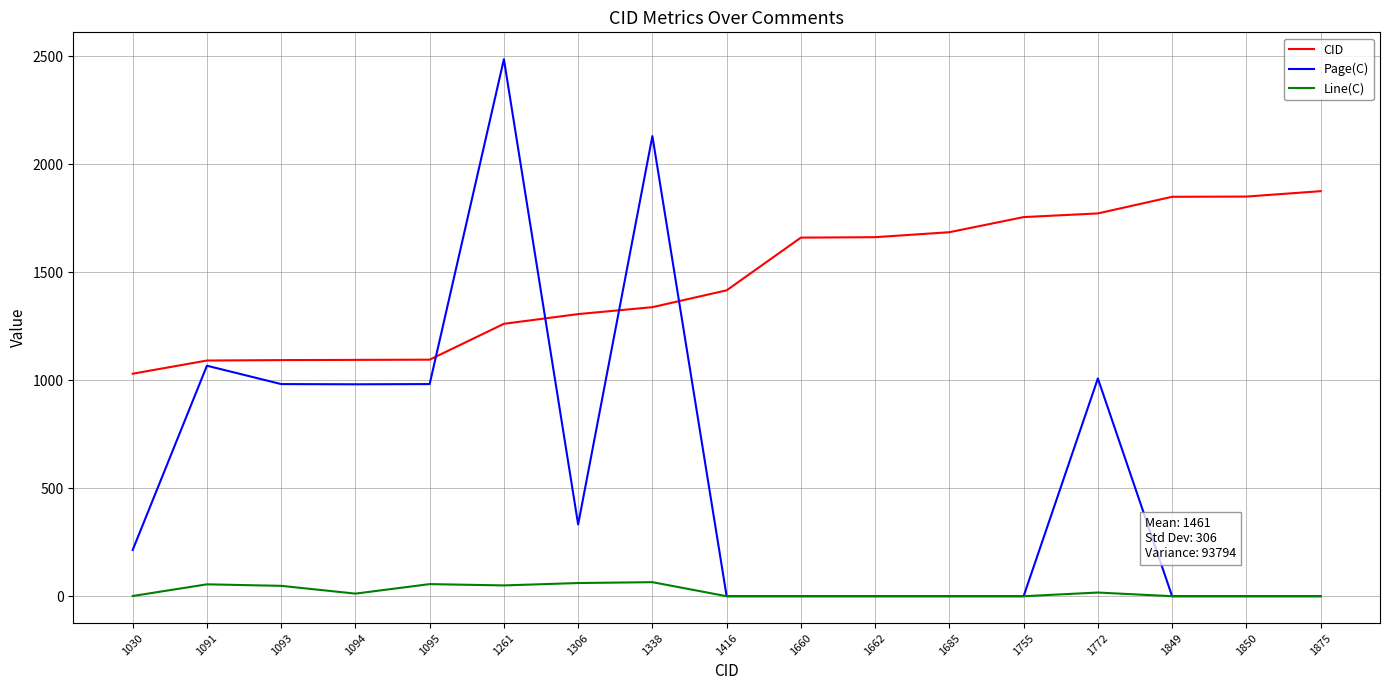

True or false: Line(C) has a value of 1 at 1030.

True